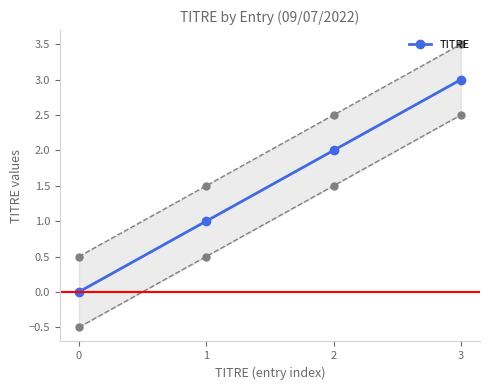

What is the sum of all values?

6